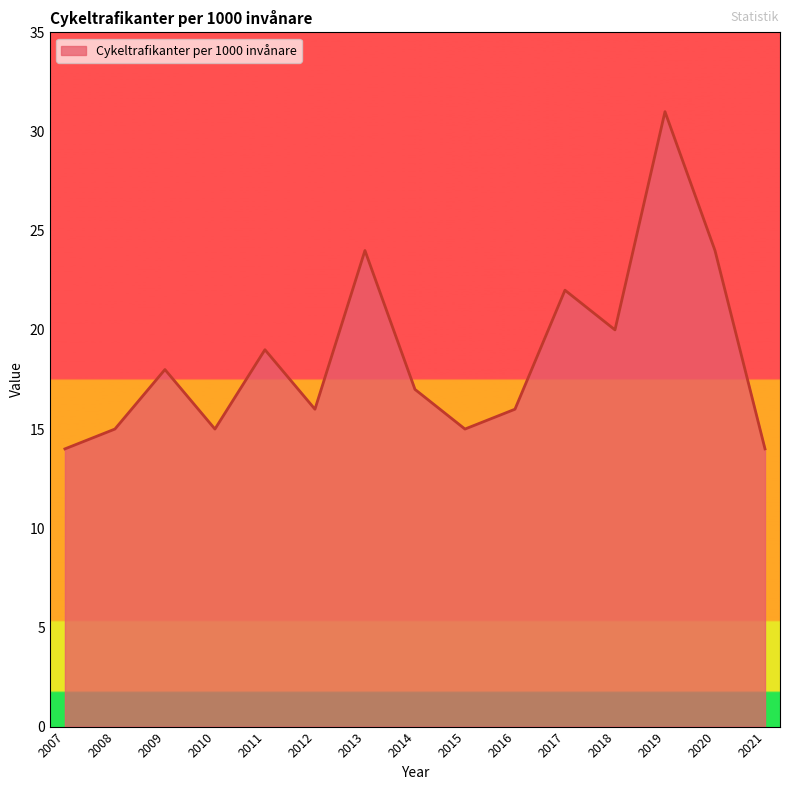

What is the difference between the maximum and second lowest values?

17